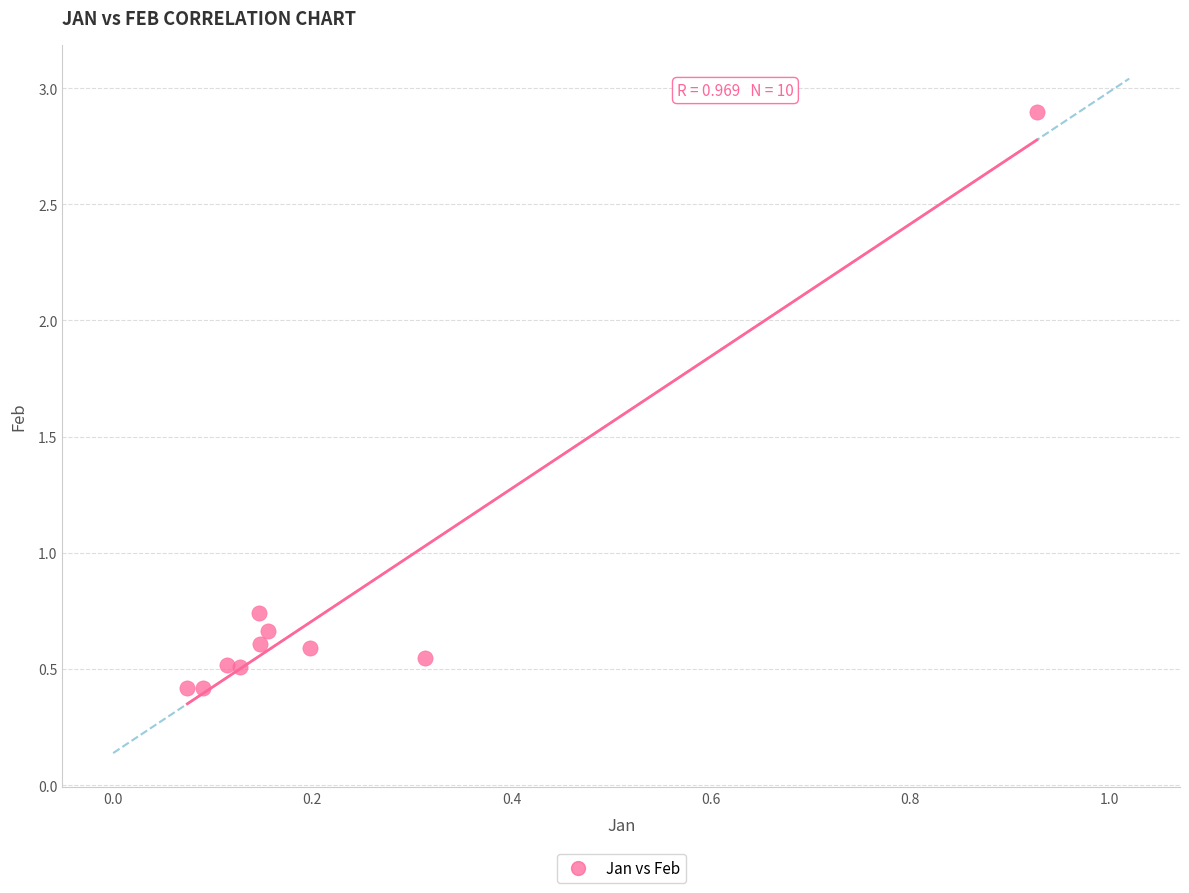

What is the range of X values (max minus min)?

0.9